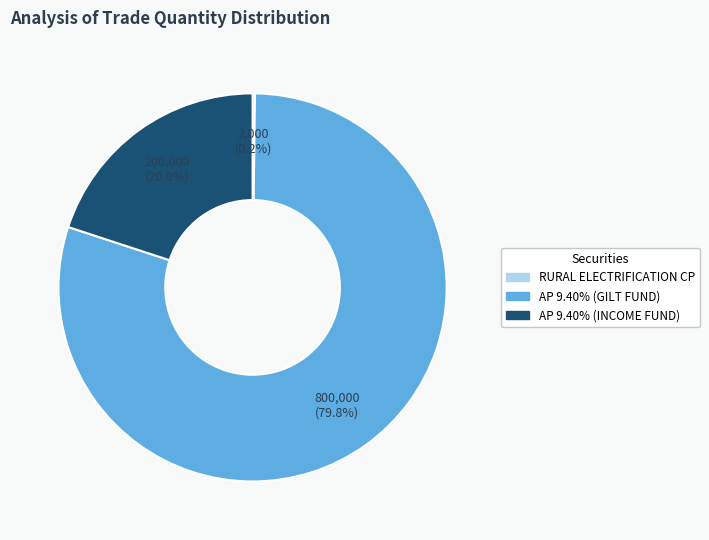

Is there any slice that represents more than half of the pie?

Yes